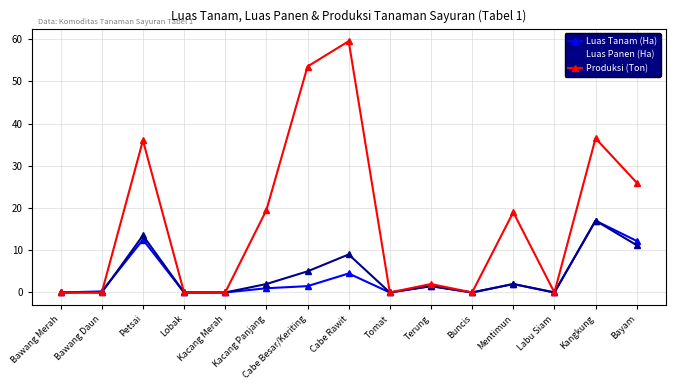

Where is the first local maximum for Luas Panen (Ha)?

Petsai